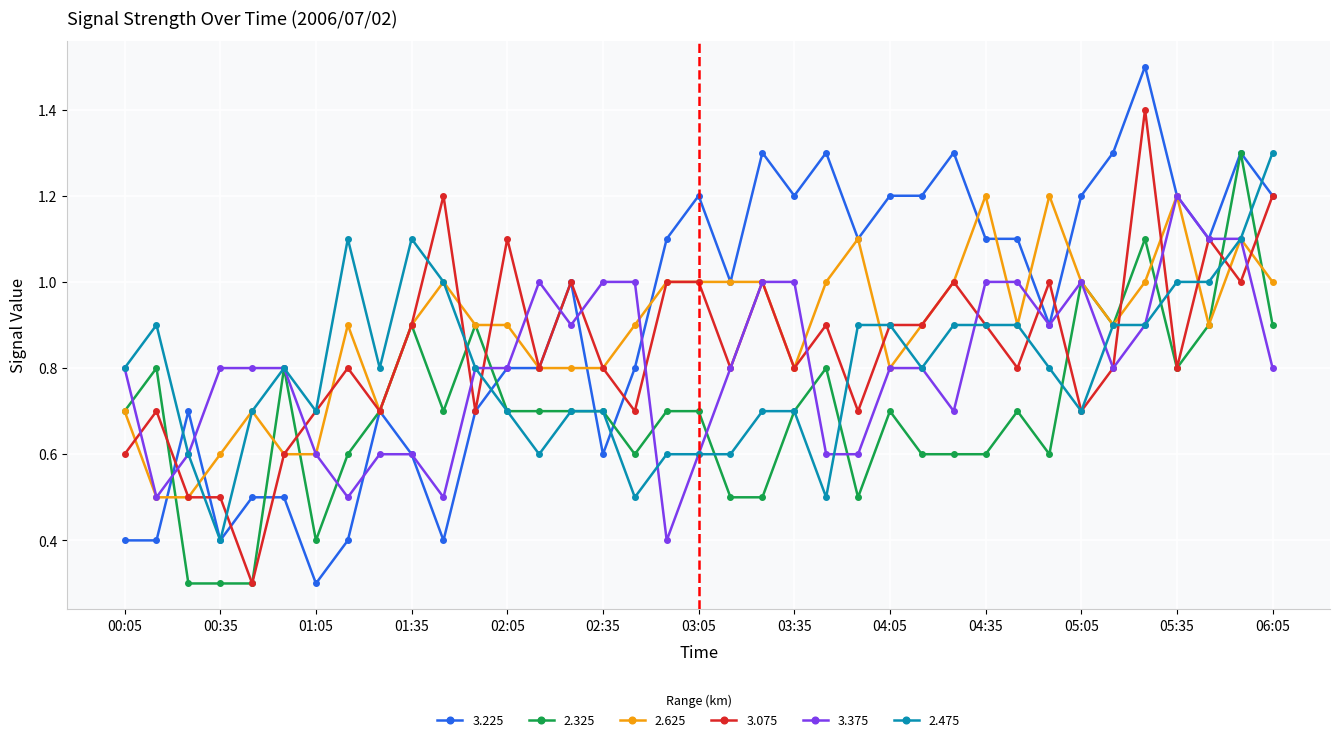

What is the highest value of the 3.225 series?

1.5